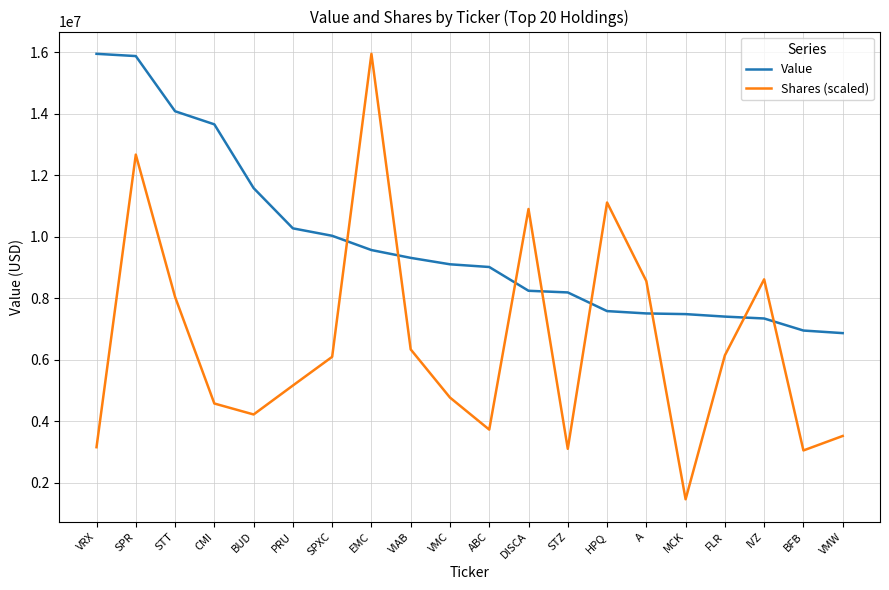

The value of Shares (scaled) at IVZ is 8617222.8. True or false?

True